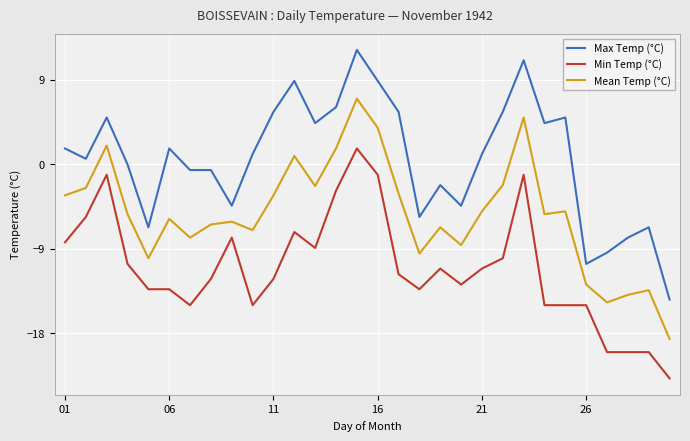

Which series has the widest spread of values?

Max Temp (°C)